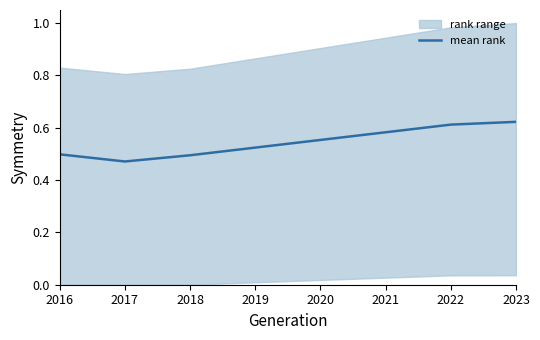

How many points are lower than both their immediate neighbors (excluding endpoints)?

1